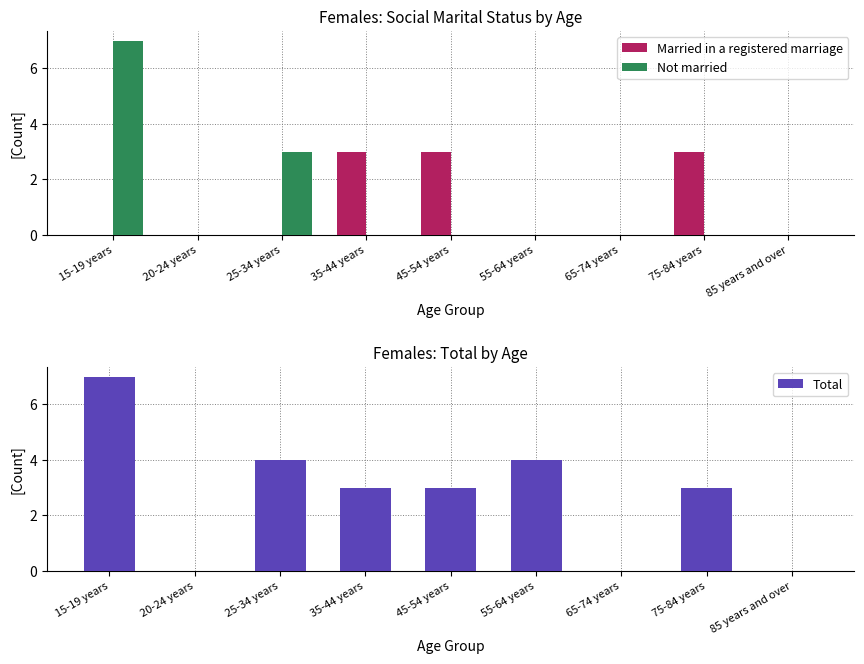

Where does the Total series first go above 3?

15-19 years